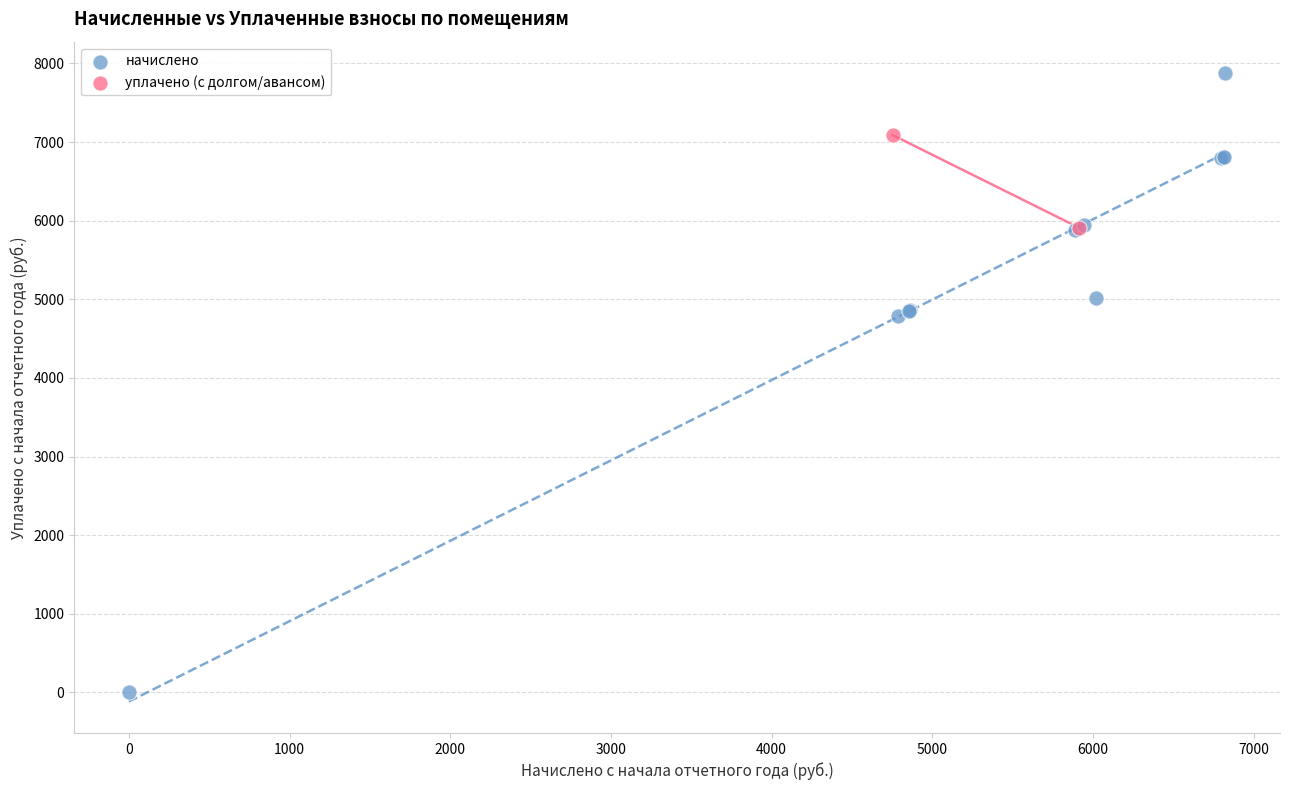

Which series contains the highest Y value?

начислено